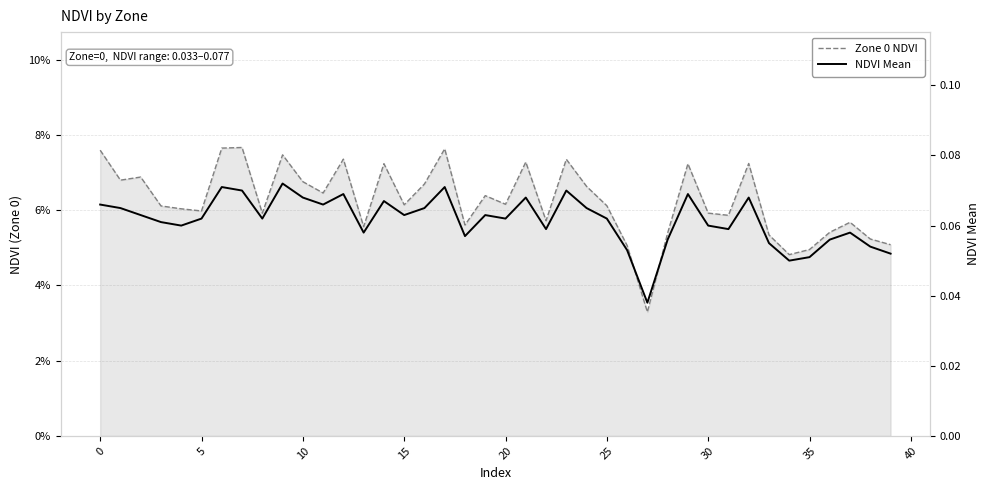

List the series in order of their overall mean, lowest first.

NDVI Mean, Zone 0 NDVI